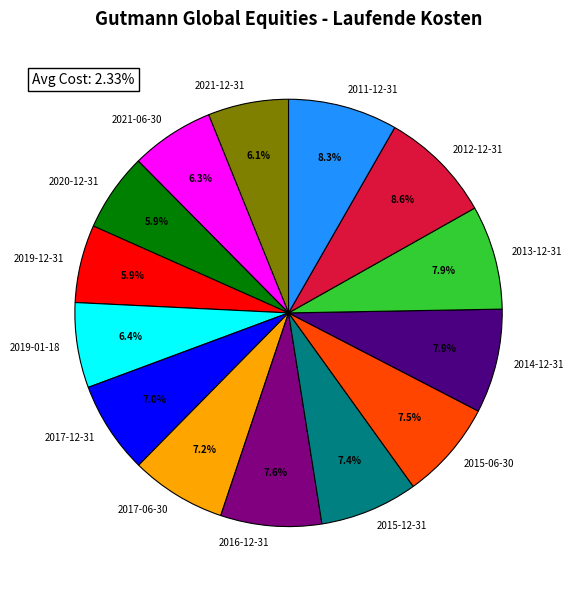

Between 2017-06-30 and 2014-12-31, which is larger?

2014-12-31